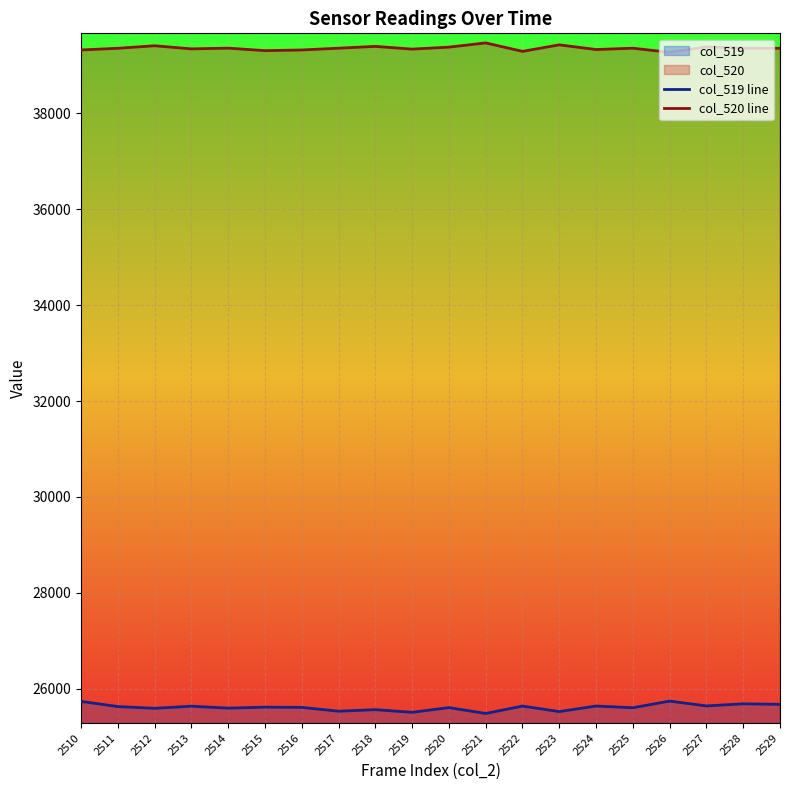

What is the value of the col_519 line point at the 19th from the left?

25686